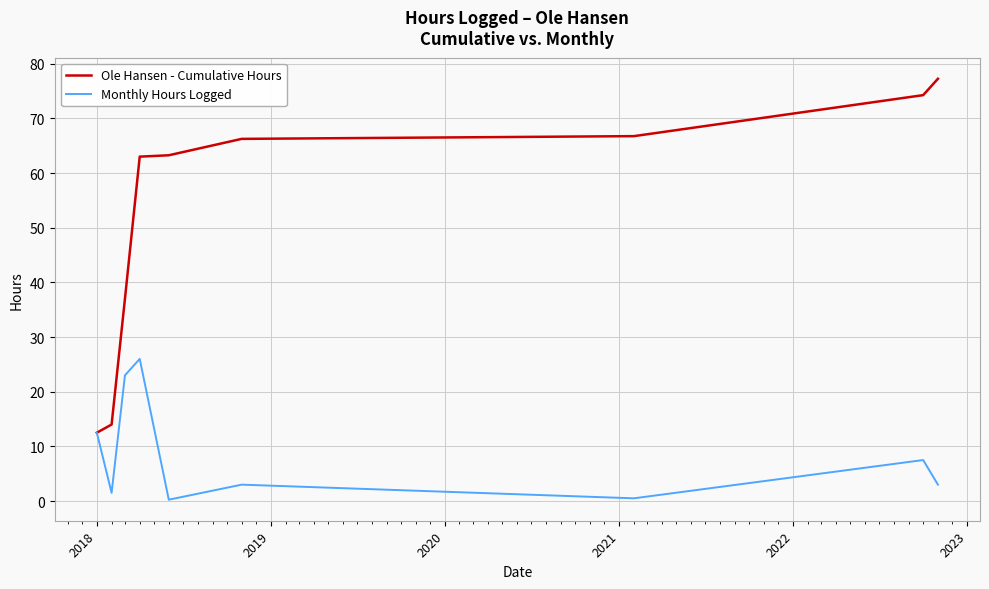

Which series has the largest range (max minus min)?

Ole Hansen - Cumulative Hours